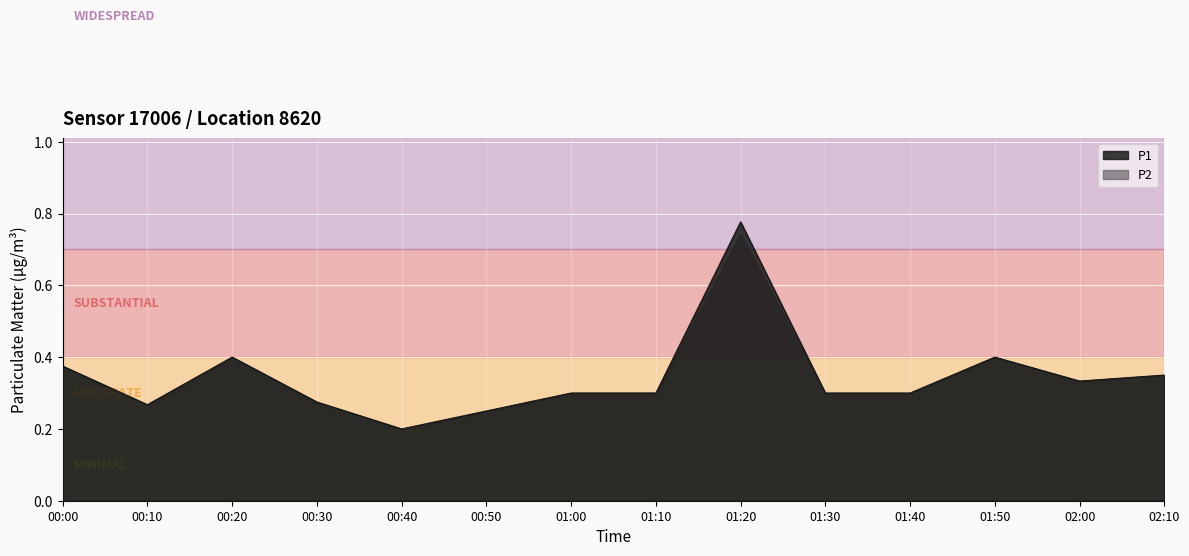

At which label does P2 reach its peak?

01:20